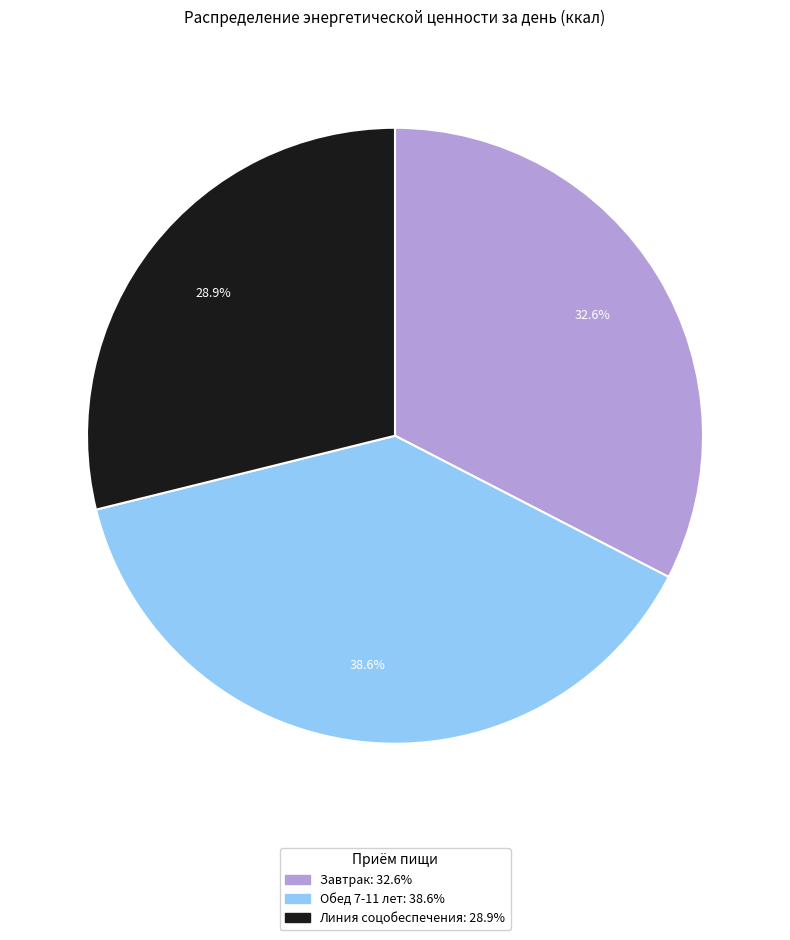

What is the total percentage of Обед 7-11 лет and Завтрак?

71.1%